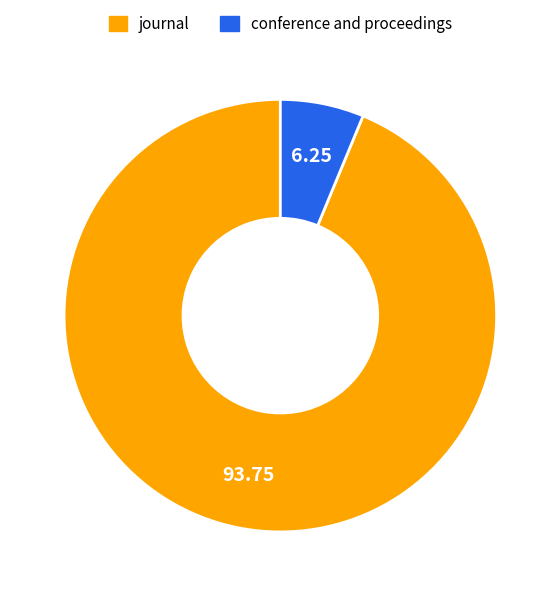

Which category has the smallest portion of the pie?

conference and proceedings